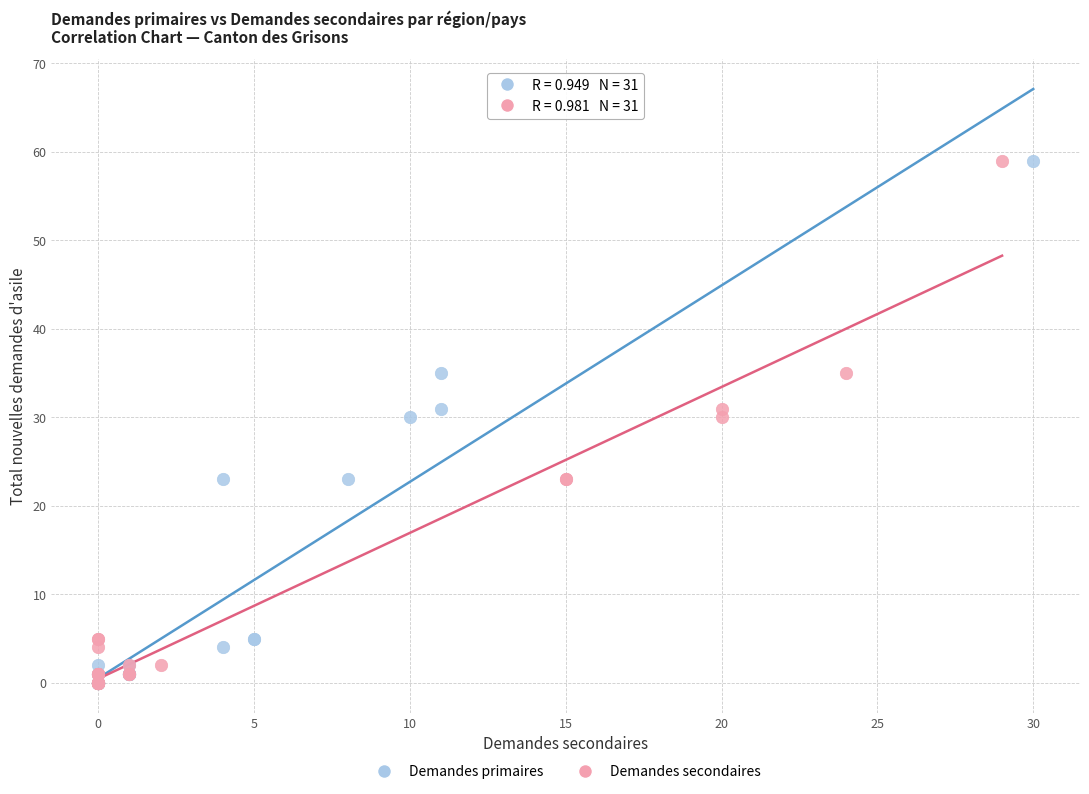

What are all the series names shown in the legend?

Demandes primaires, Demandes secondaires